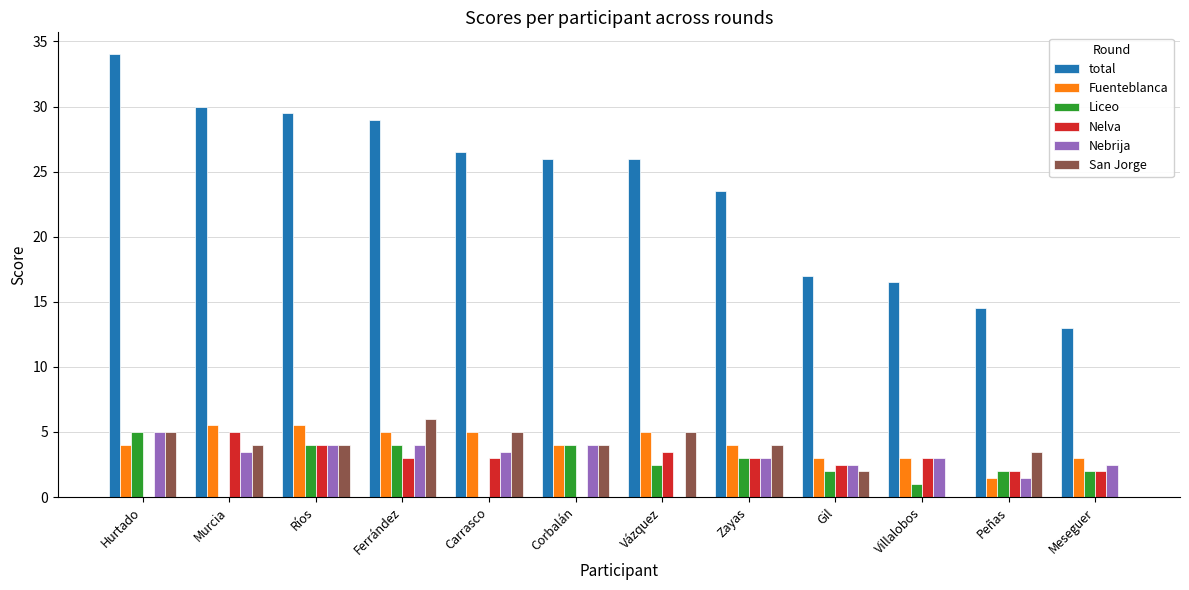

Between Murcia and Villalobos, which series saw the biggest shift?

total